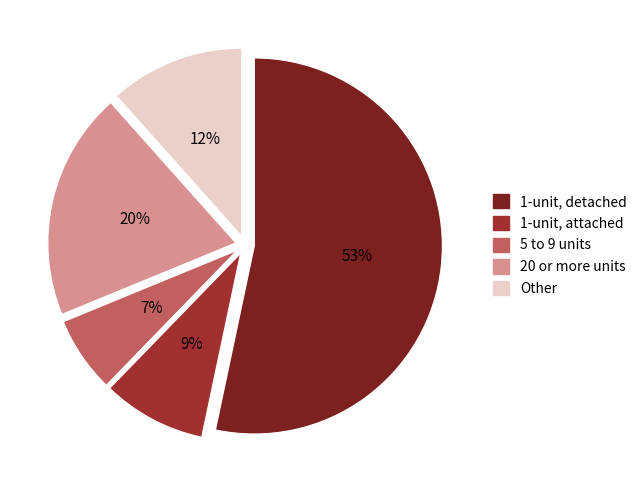

How many segments does this pie chart have?

5